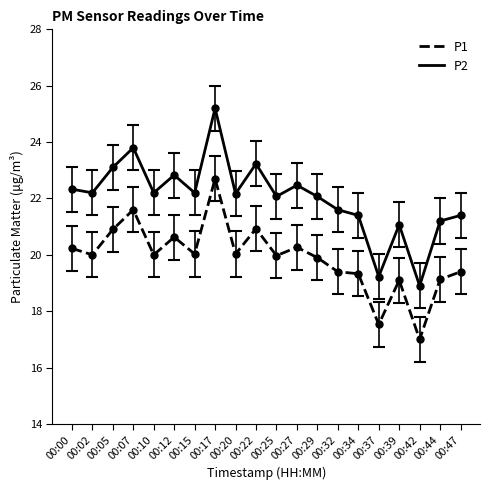

Between 00:05 and 00:15, which series saw the biggest shift?

P1